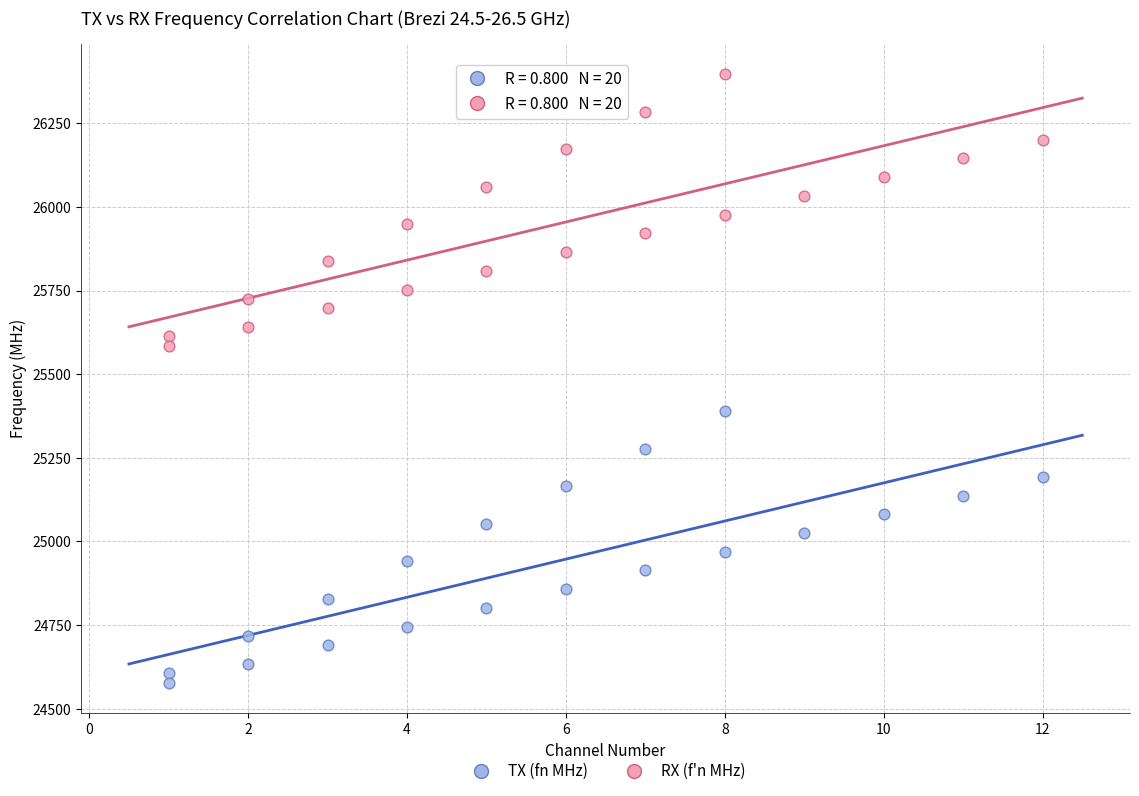

What are all the series names shown in the legend?

TX (fn MHz), RX (f'n MHz)